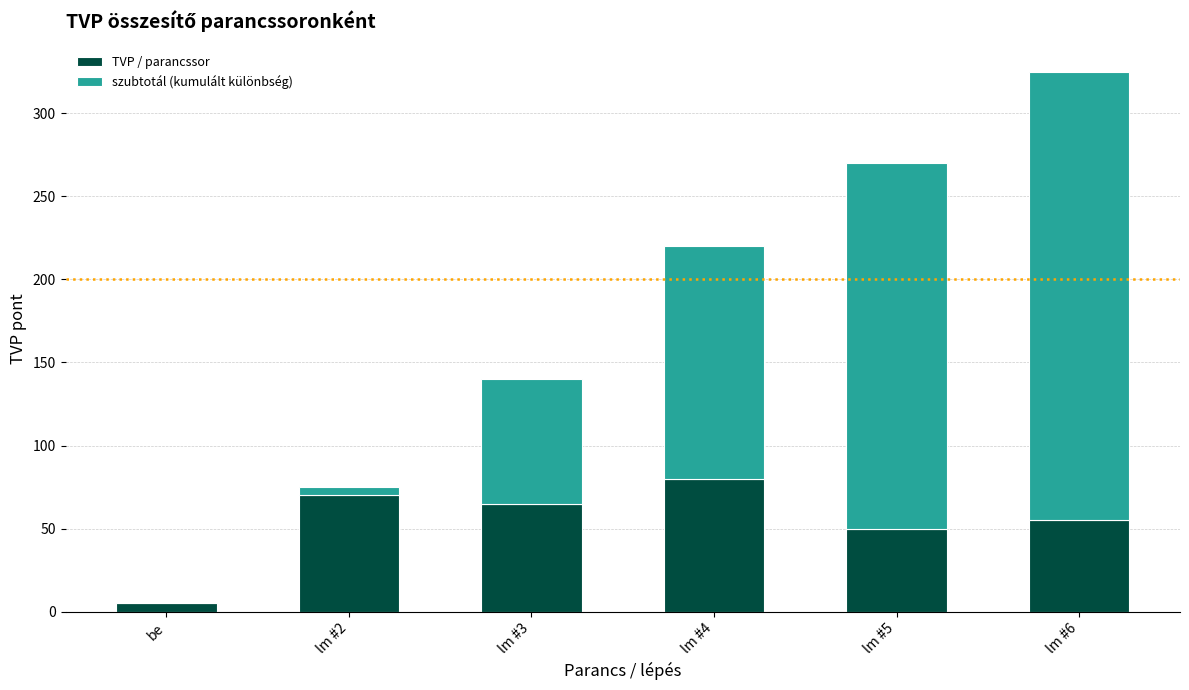

The value of TVP / parancssor at lm #5 is 50. True or false?

True